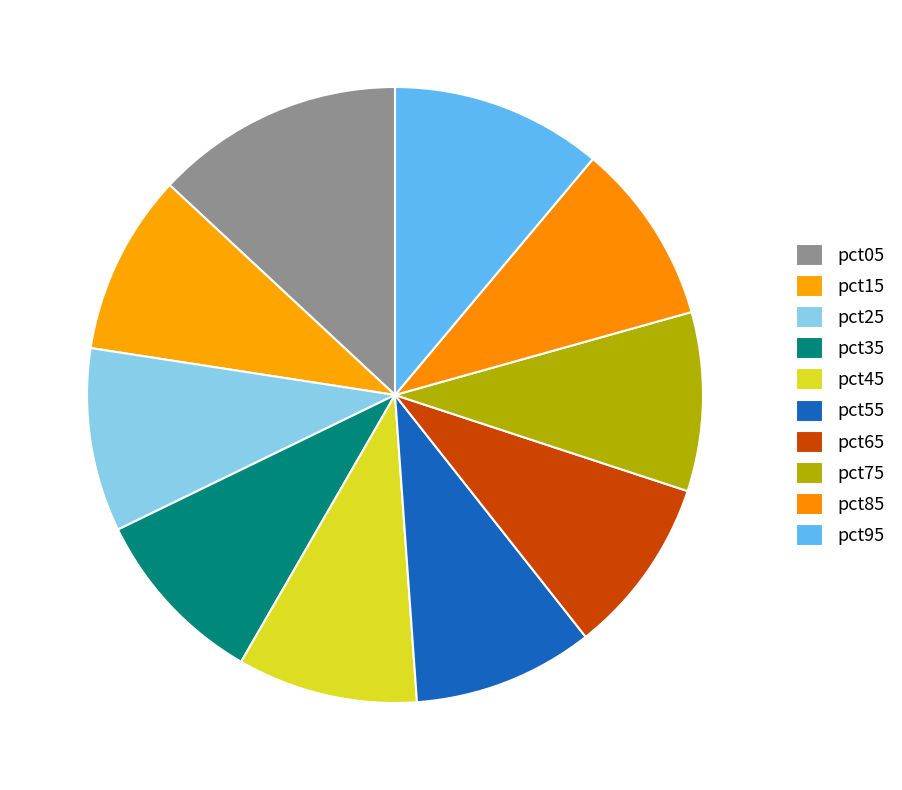

Which has a higher value, pct55 or pct35?

pct55